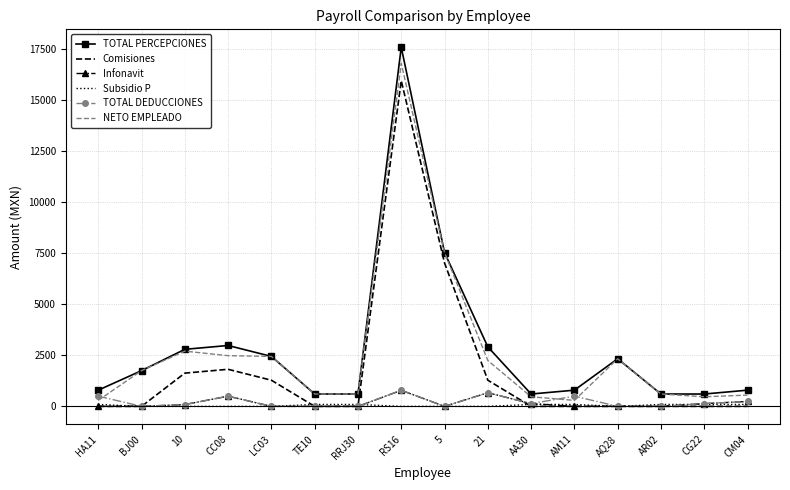

What is the maximum value for Subsidio P?

93.7